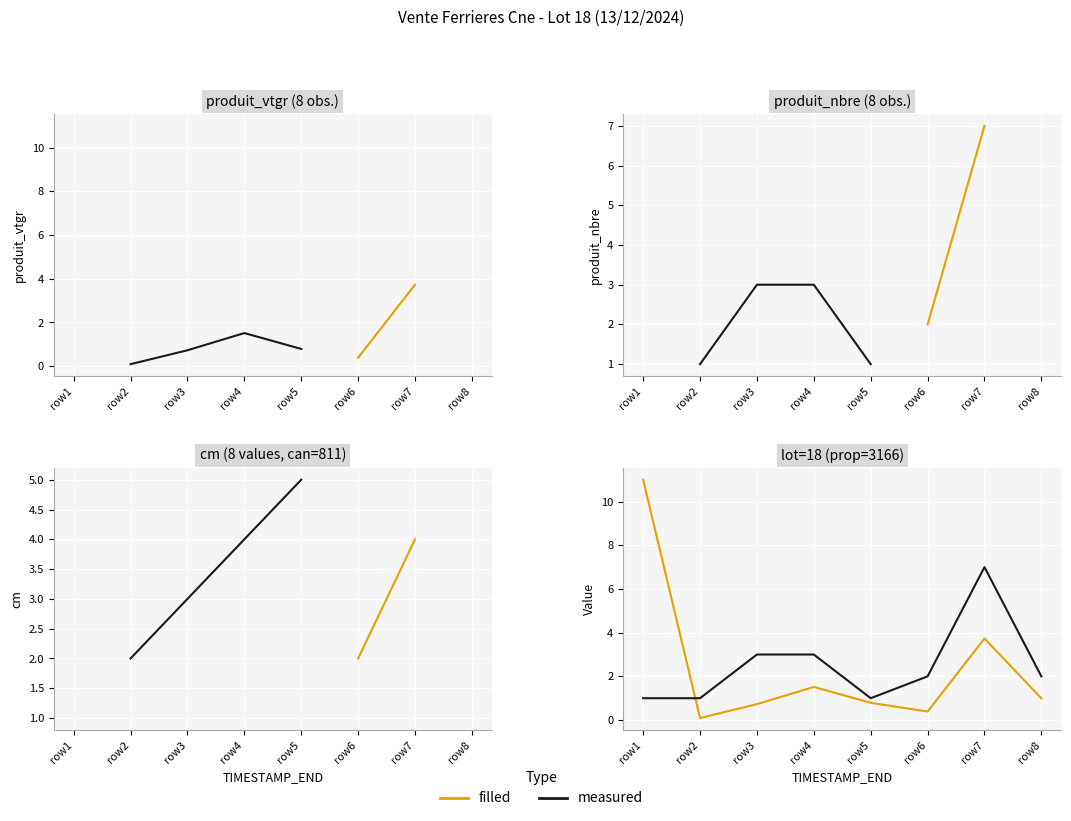

Is this an area chart (filled region under the line)?

No